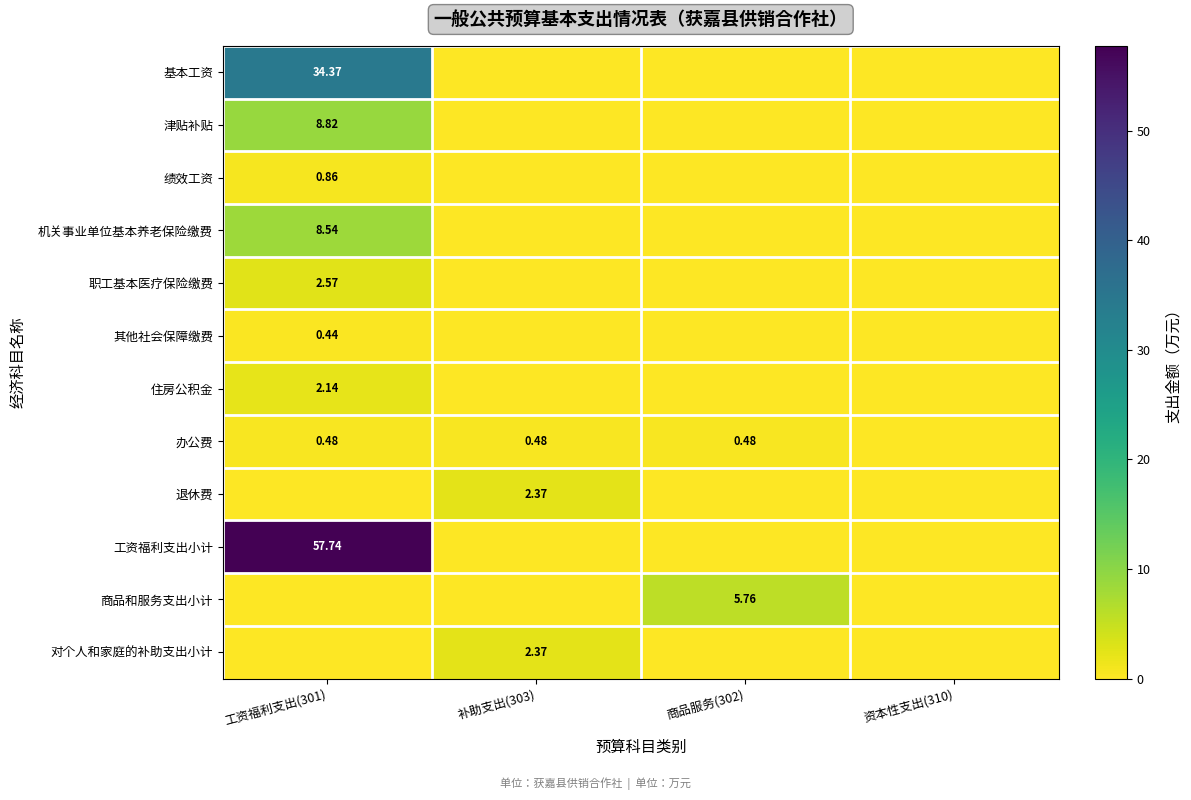

Is the value of 退休费 at 补助支出(303) greater than the value of 办公费 at 工资福利支出(301)?

Yes